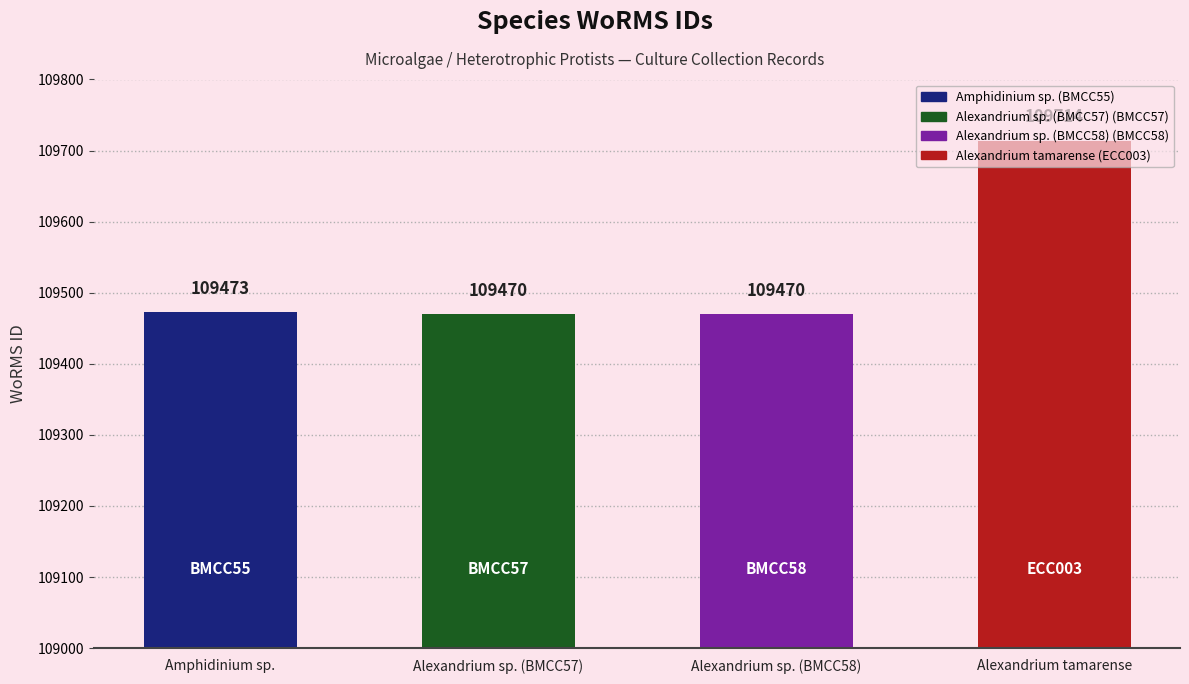

Which has a higher value, Alexandrium tamarense or Amphidinium sp.?

Alexandrium tamarense